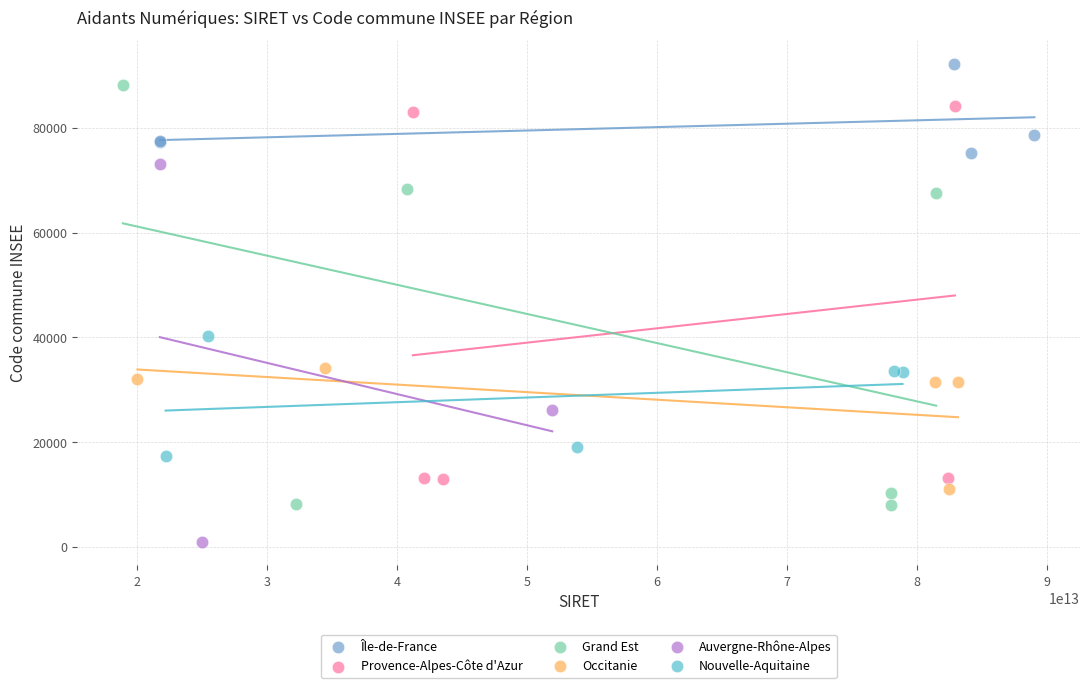

Which series has the widest spread of Y values?

Grand Est